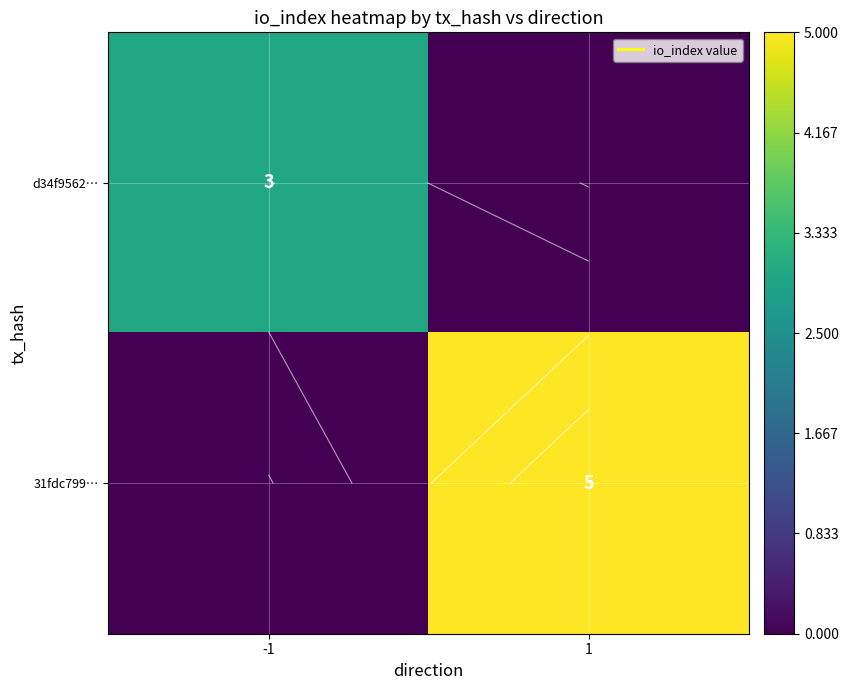

True or false: d34f9562… has a value of 0 at 1.

True